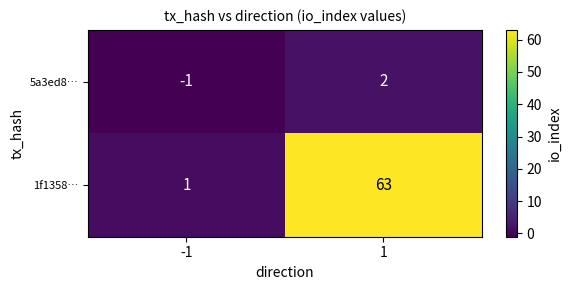

Read the 1f1358… value at 1, to the nearest 10.

60